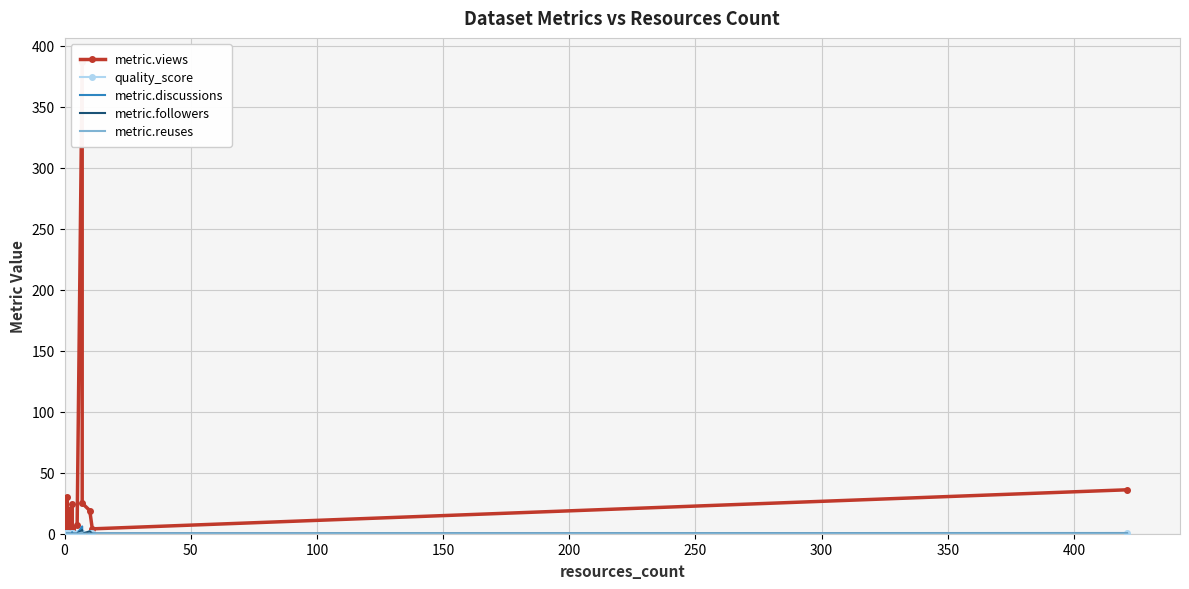

What is the value of the metric.followers point at the 16th from the left?

3.0